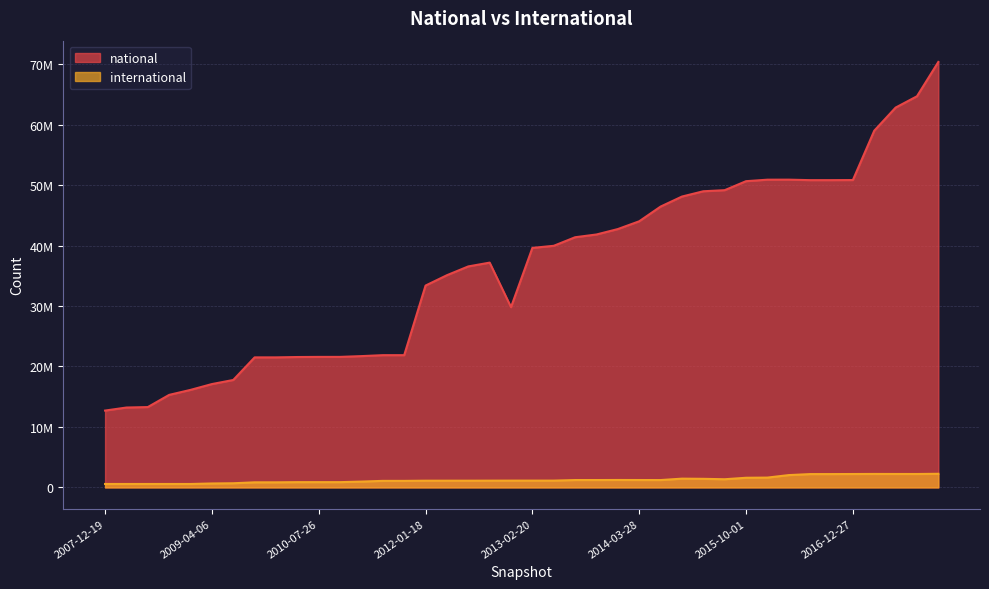

How many interior local valleys does the international series have?

4